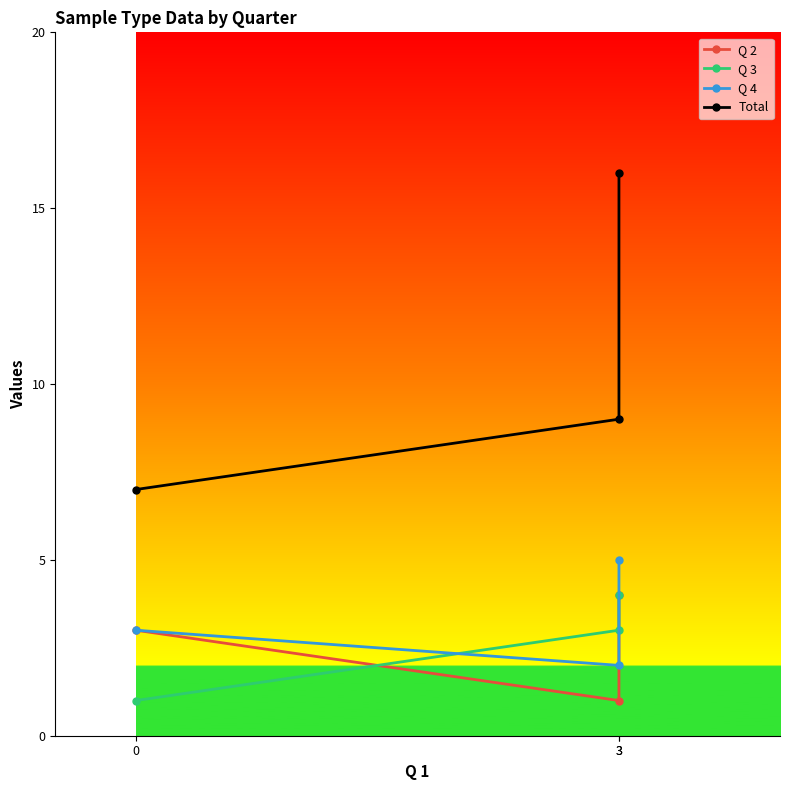

What are all the series names shown in the legend?

Q 2, Q 3, Q 4, Total